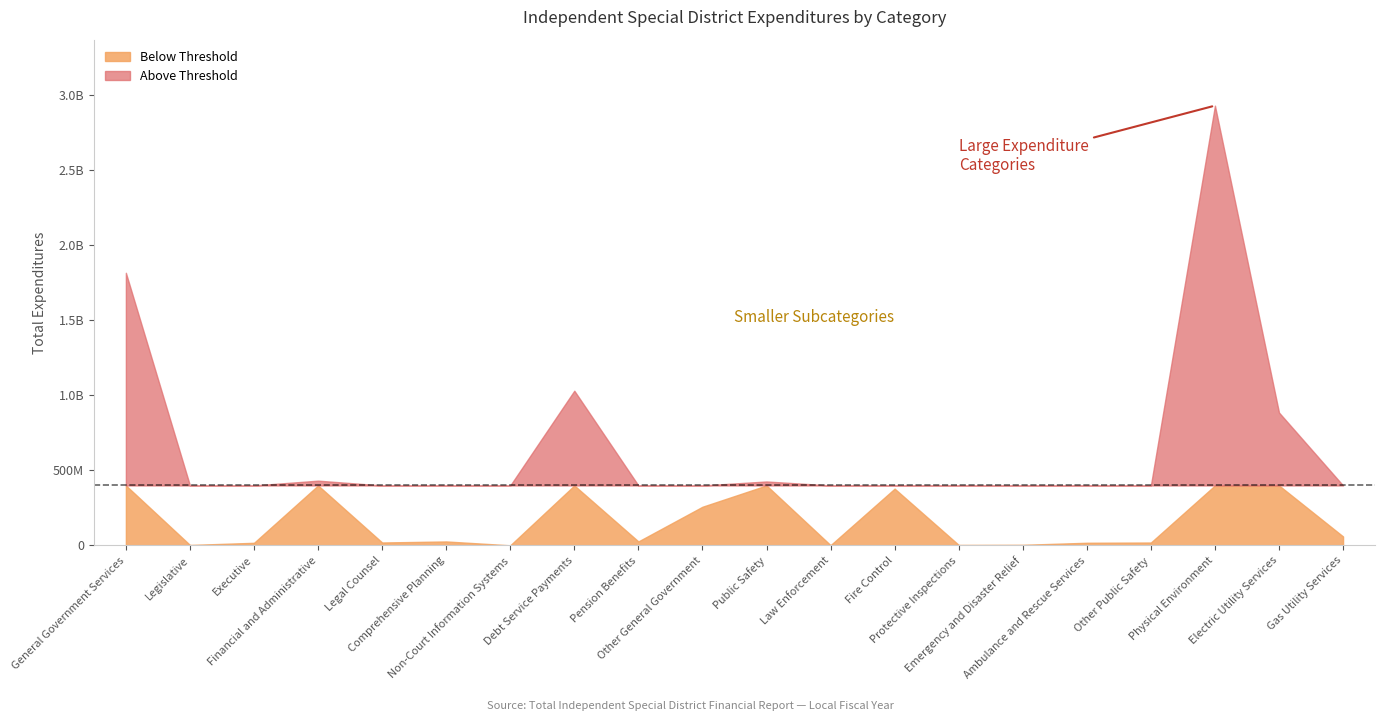

What is the difference between the maximum and minimum values?

2929604400